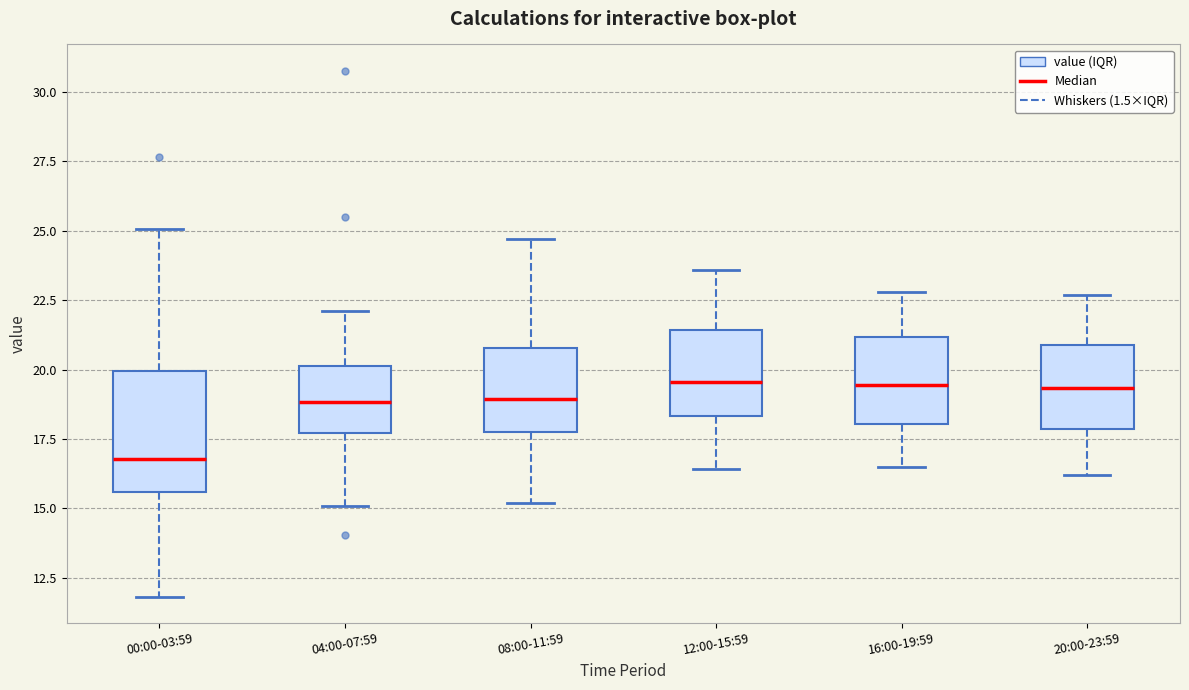

Where does the lower whisker of the box for 04:00-07:59 end on the y-axis? The values are not printed on the chart, so give them approximately, as read against the axis.

15.0